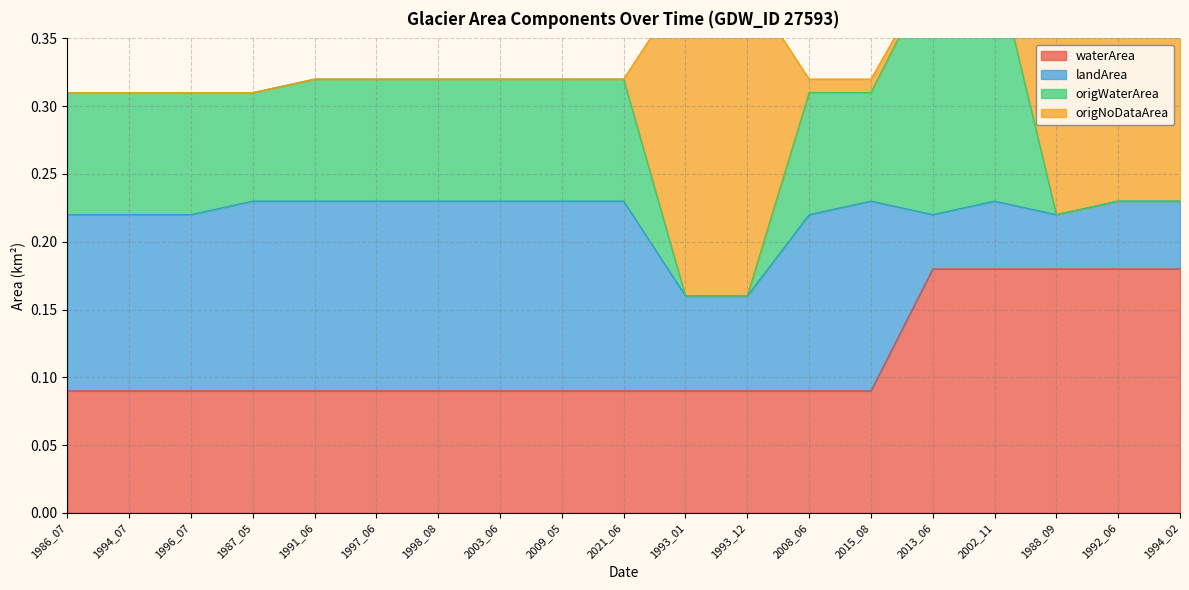

The value of waterArea at 1997_06 is 0.1. True or false?

True